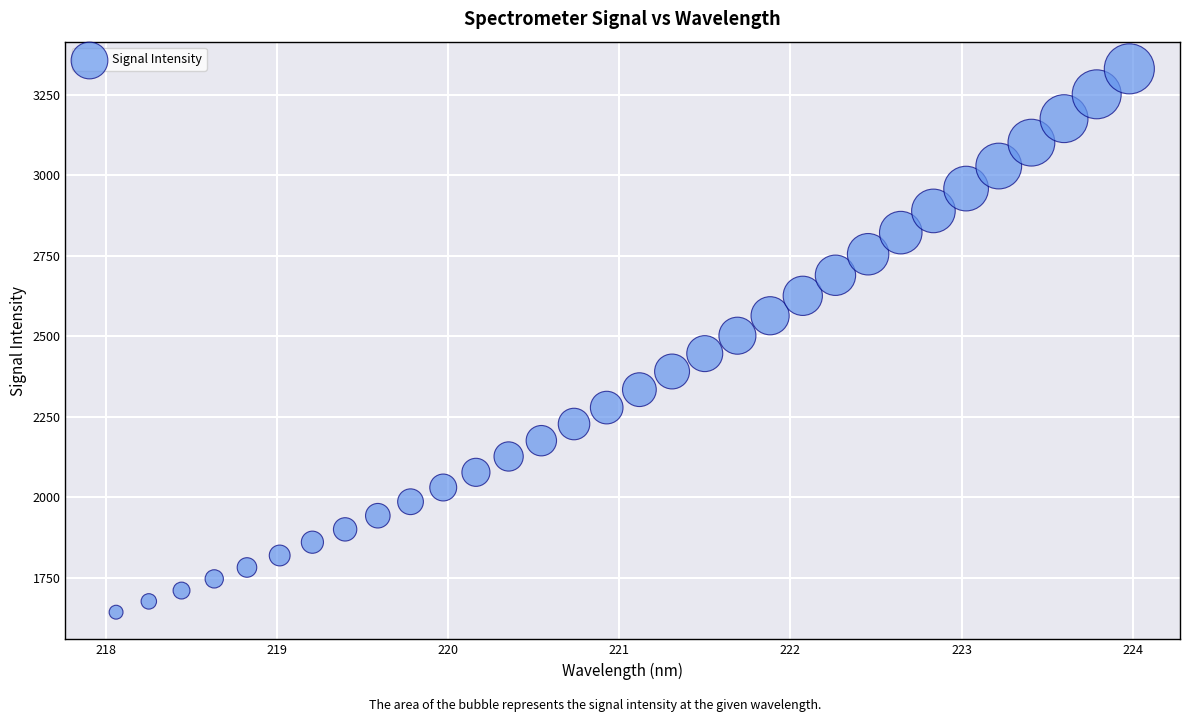

What is the range of Y values (max minus min)?

1688.3